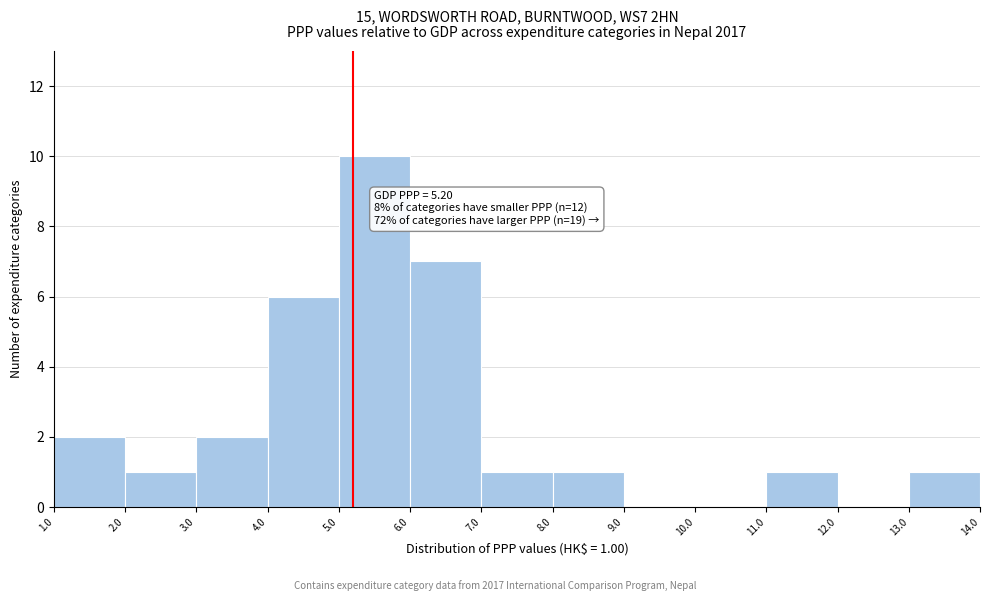

Which range on the x-axis has the tallest bar?

5.0 to 6.0